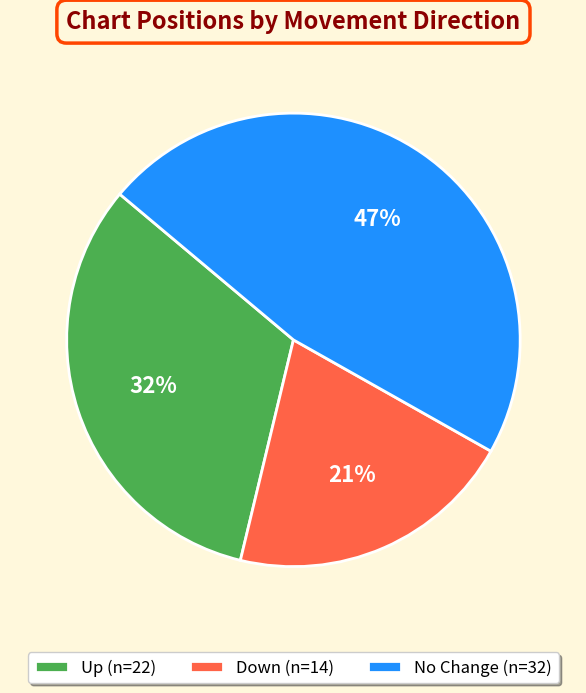

True or false: Up (n=22) accounts for 41% of the total.

False